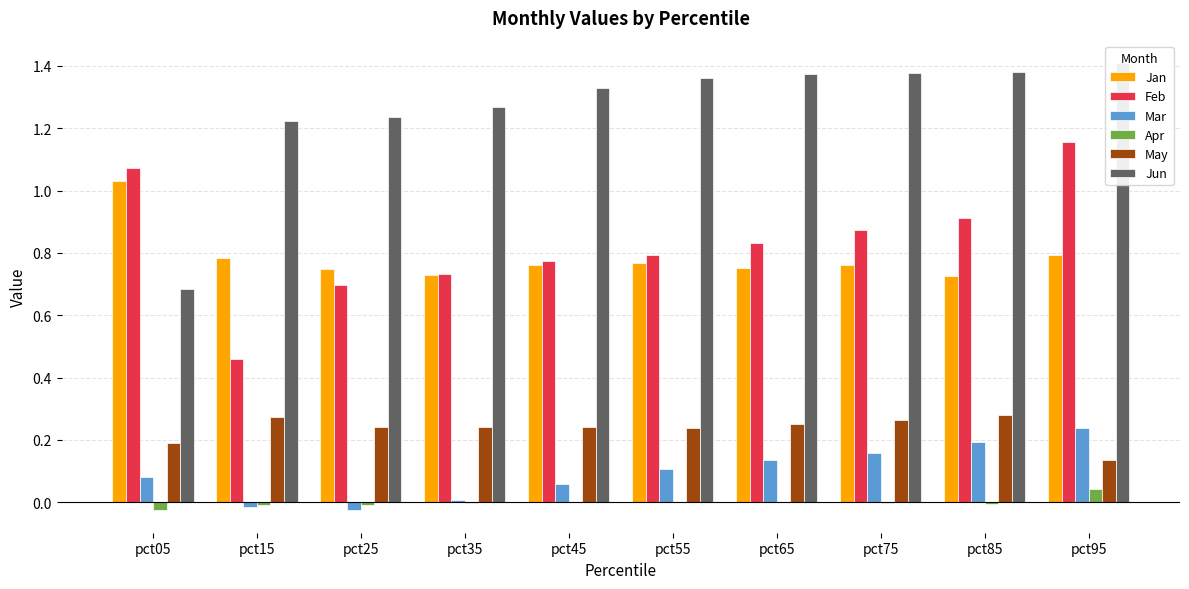

True or false: Feb has a value of 1.1 at pct25.

False